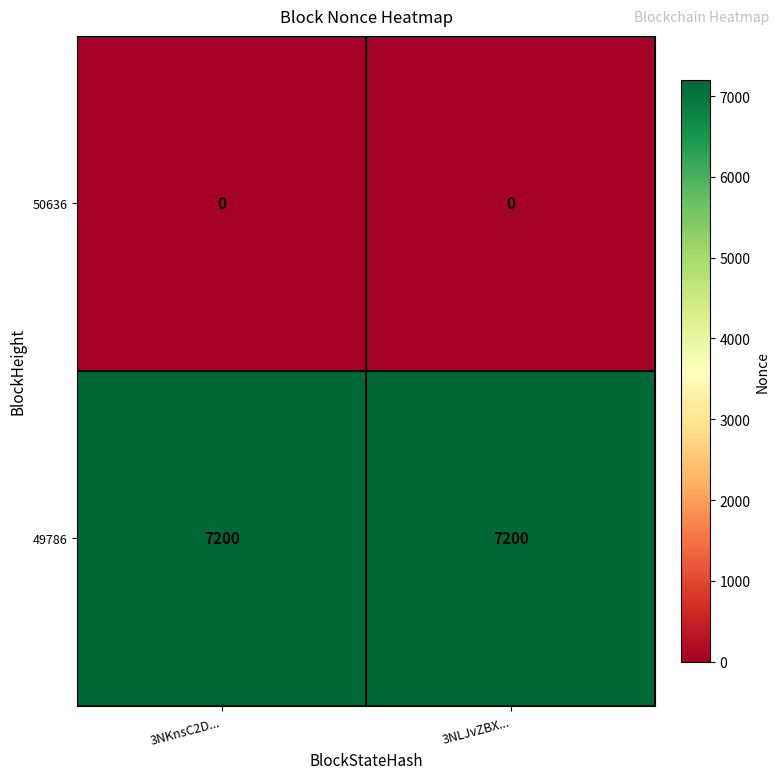

True or false: 50636 has a value of 0 at 3NKnsC2D....

True